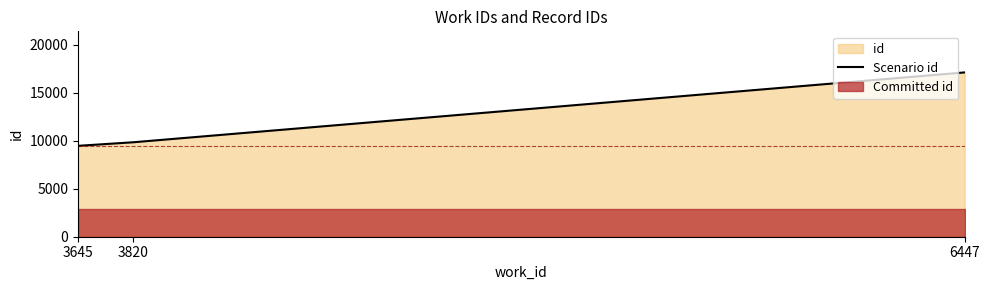

Count the number of values greater than 9840.

1